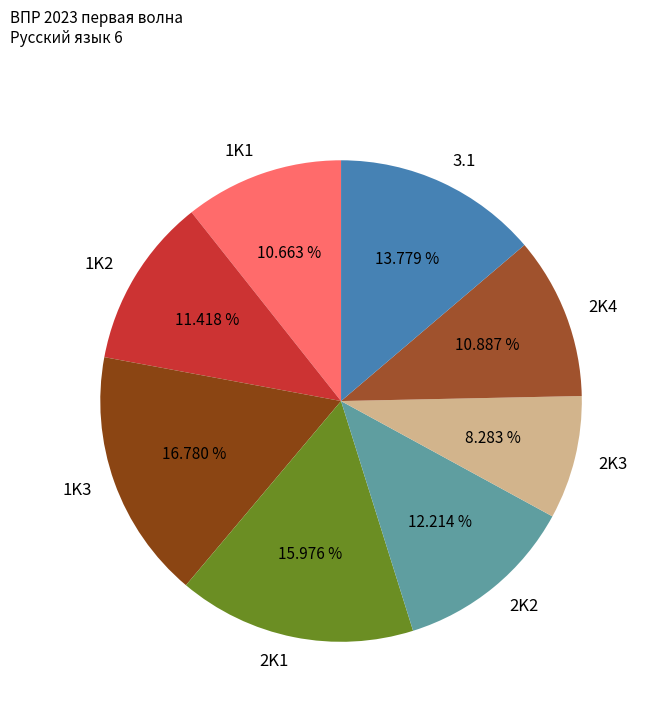

Which category has the smallest portion of the pie?

2K3